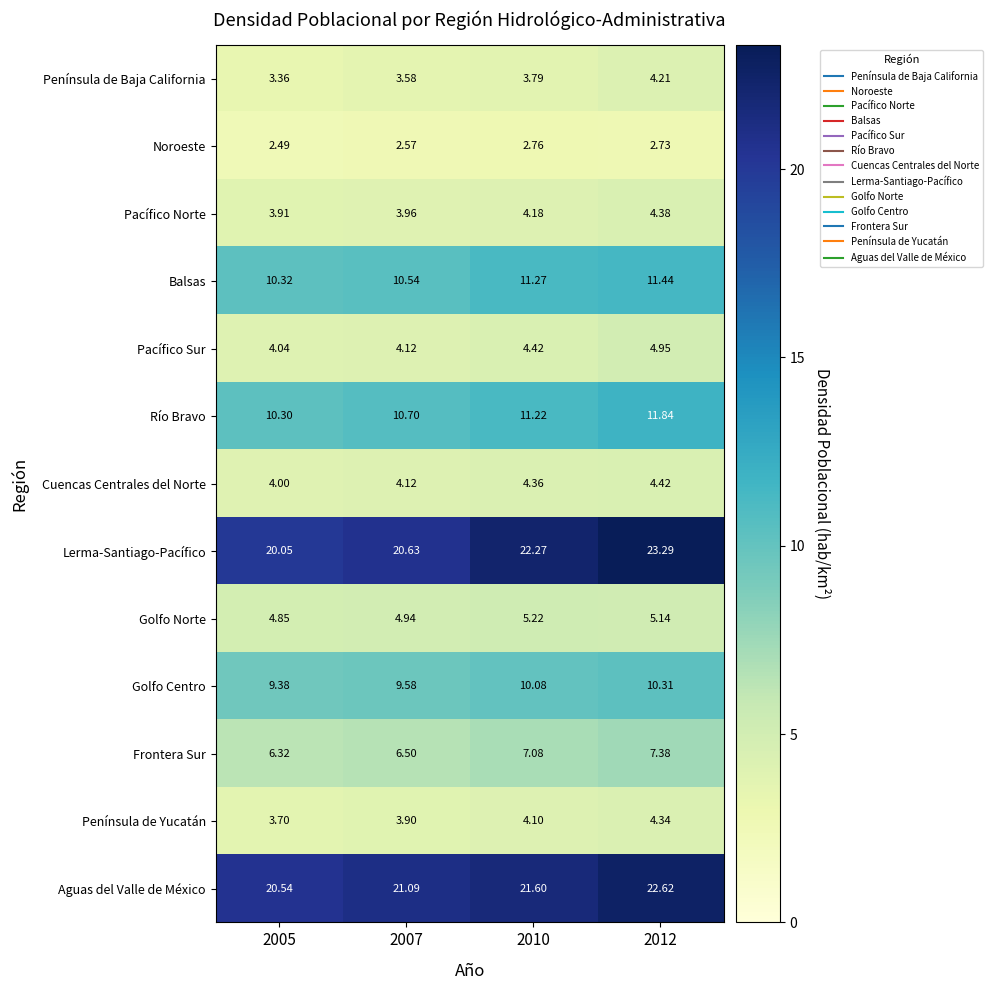

Which series has the largest total across all categories?

Lerma-Santiago-Pacífico